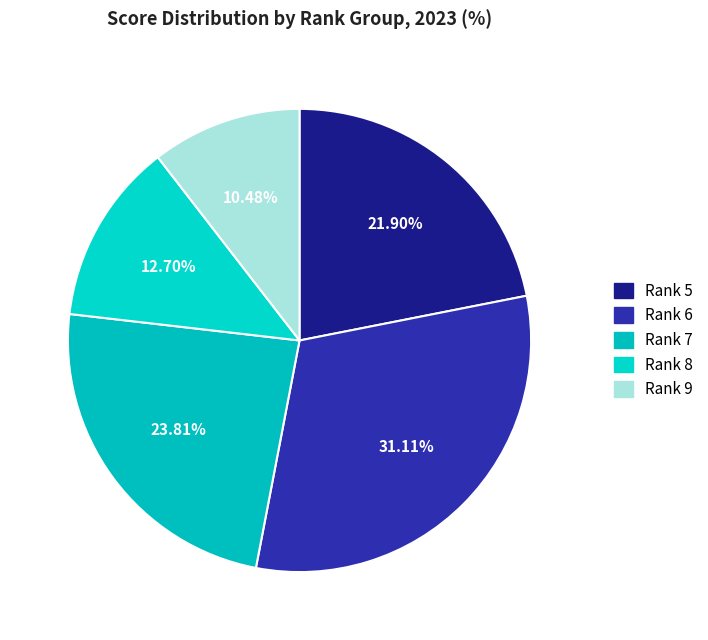

How many slices are in this pie chart?

5